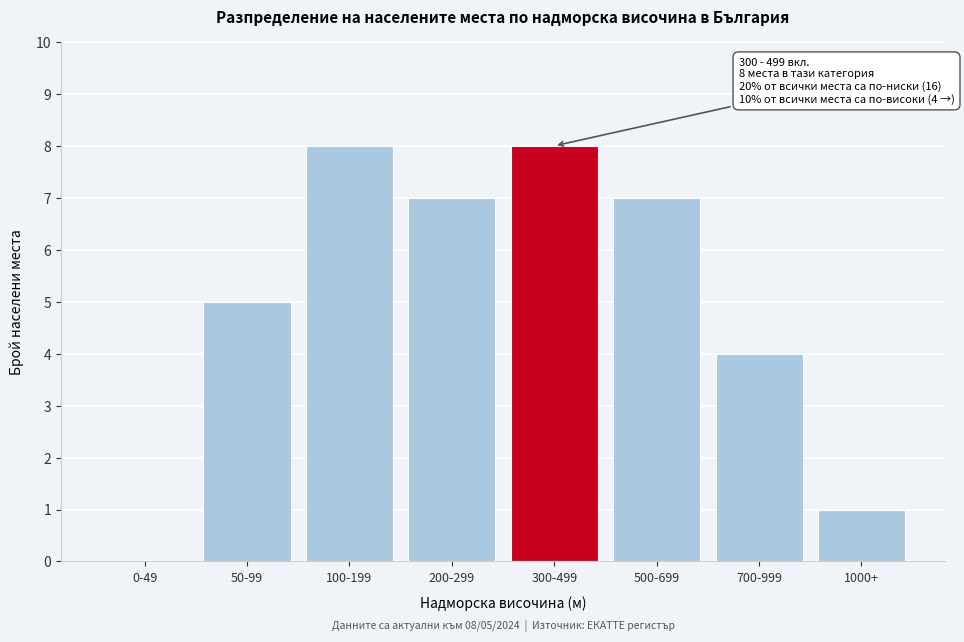

Reading left to right, transcribe all the data shown in this chart.

0-49=0	50-99=5	100-199=8	200-299=7	300-499=8	500-699=7	700-999=4	1000+=1